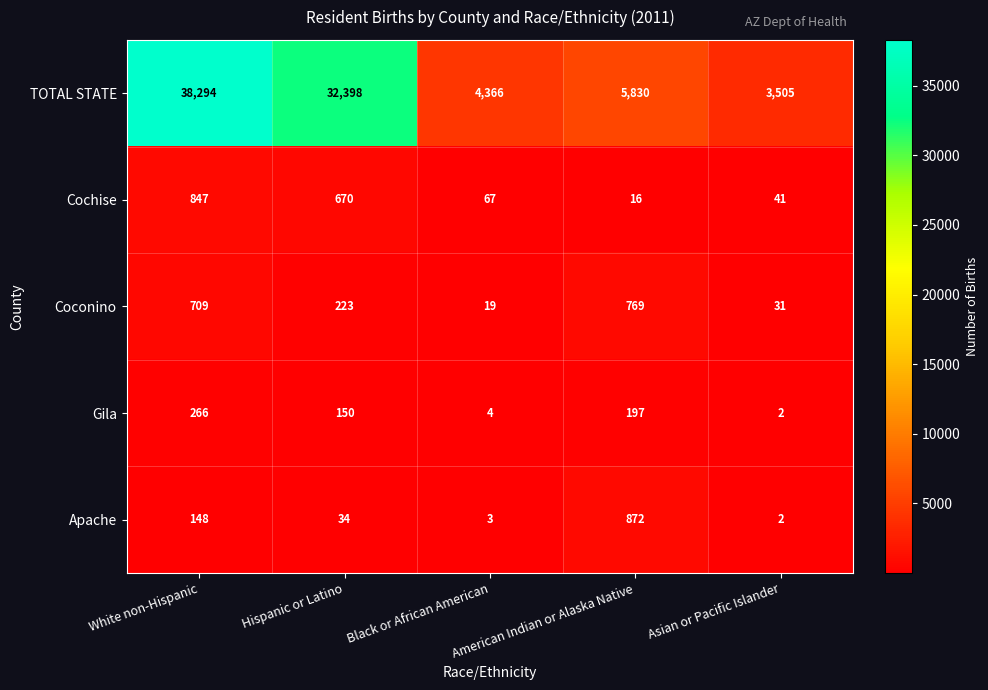

Which category has the highest value across all series?

White non-Hispanic